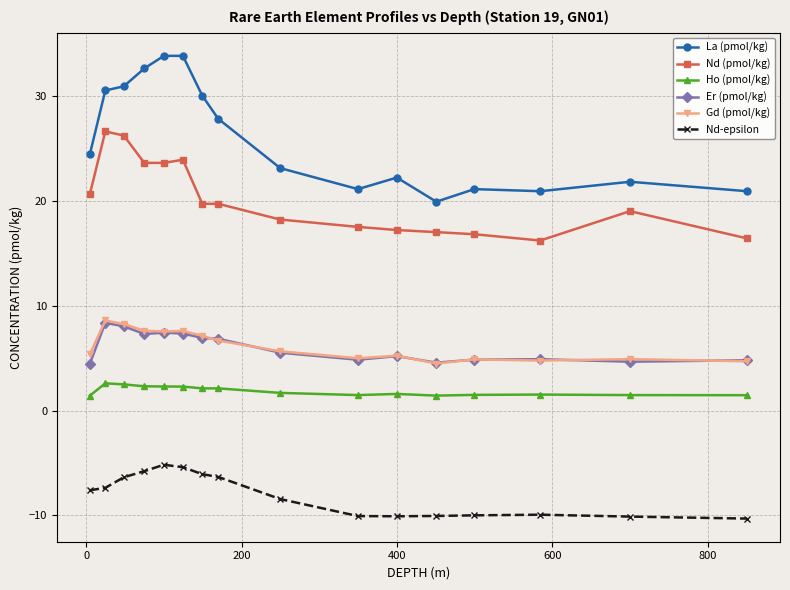

What is the greatest value displayed?

33.8